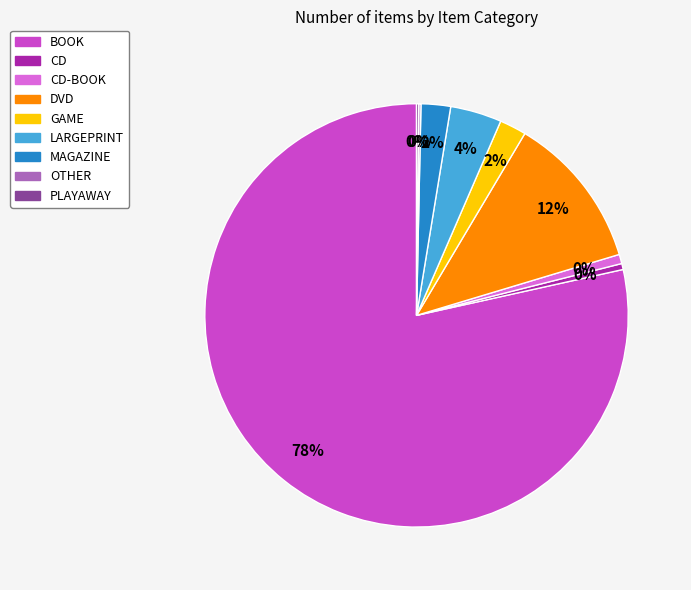

How many segments does this pie chart have?

9